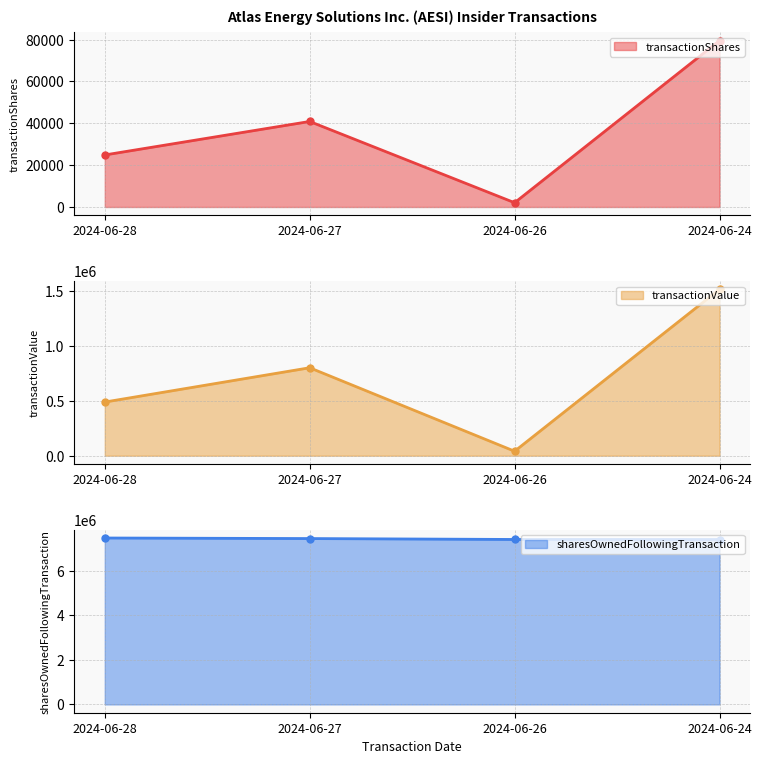

Reading right to left, transcribe all the data shown in this chart.

transactionShares line: 2024-06-24=79525	2024-06-26=2047	2024-06-27=40872	2024-06-28=24867
transactionValue line: 2024-06-24=1518778	2024-06-26=40715	2024-06-27=802726	2024-06-28=489631
sharesOwnedFollowingTransaction line: 2024-06-24=7402150	2024-06-26=7404197	2024-06-27=7445069	2024-06-28=7469936